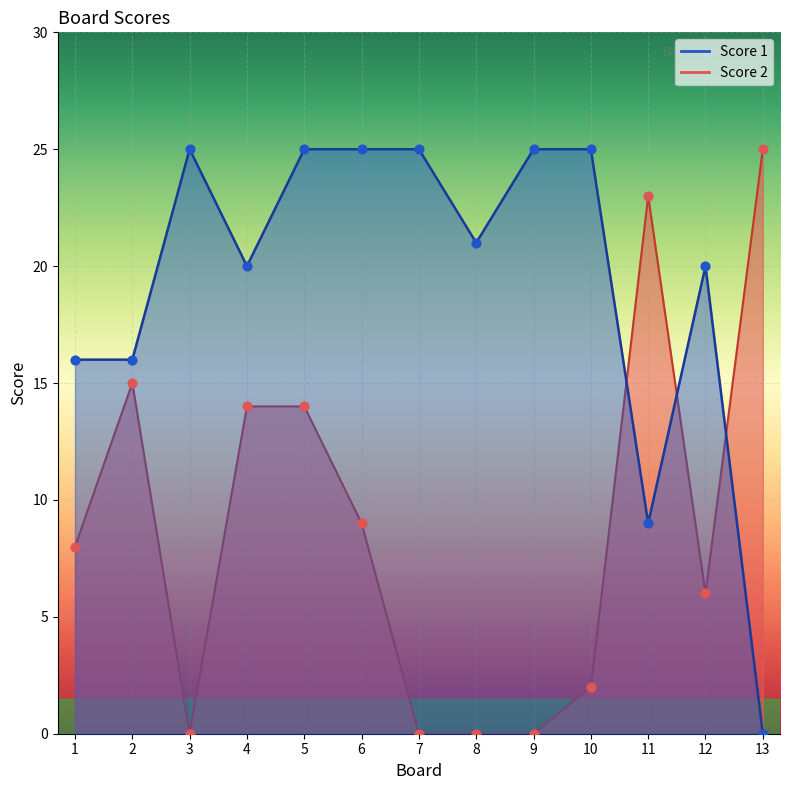

Is the value of Score 2 at 3 greater than the value of Score 1 at 12?

No